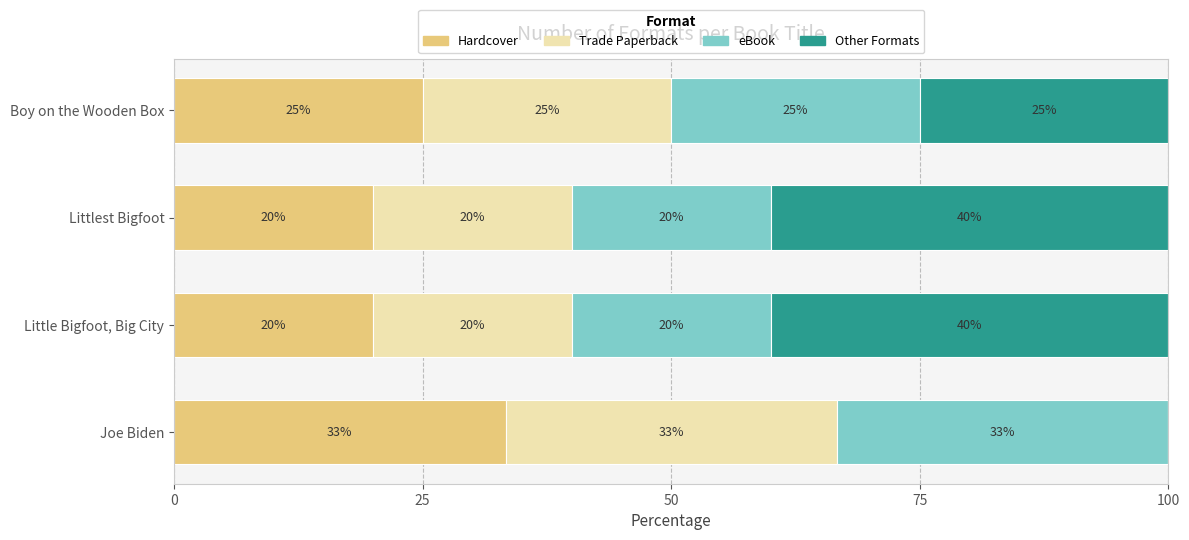

The Hardcover series shows 9.4 at Littlest Bigfoot. True or false?

False